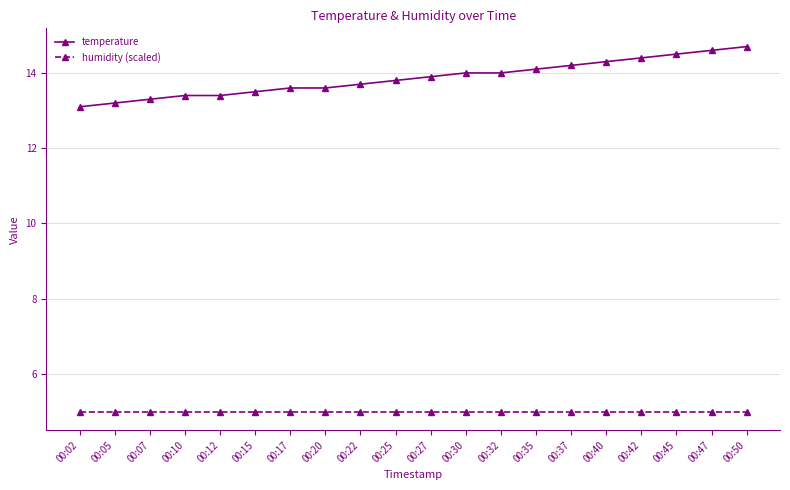

What are all the series names shown in the legend?

temperature, humidity (scaled)